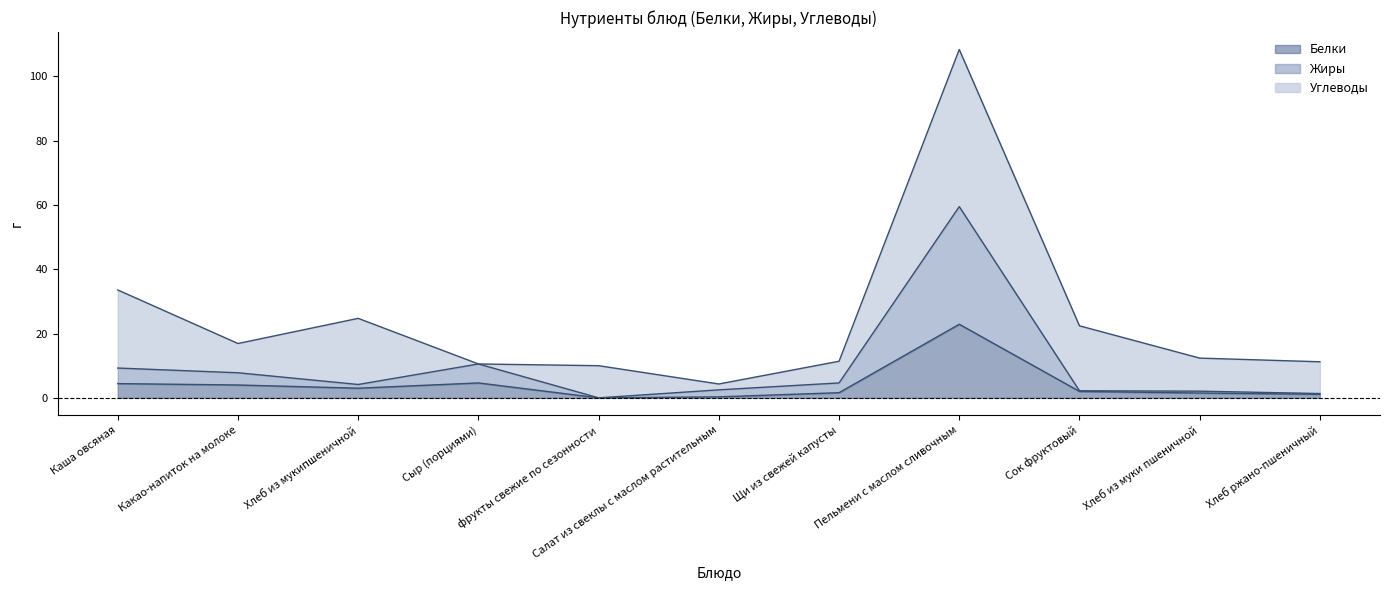

True or false: Жиры has a value of 4.4 at Каша овсяная.

False